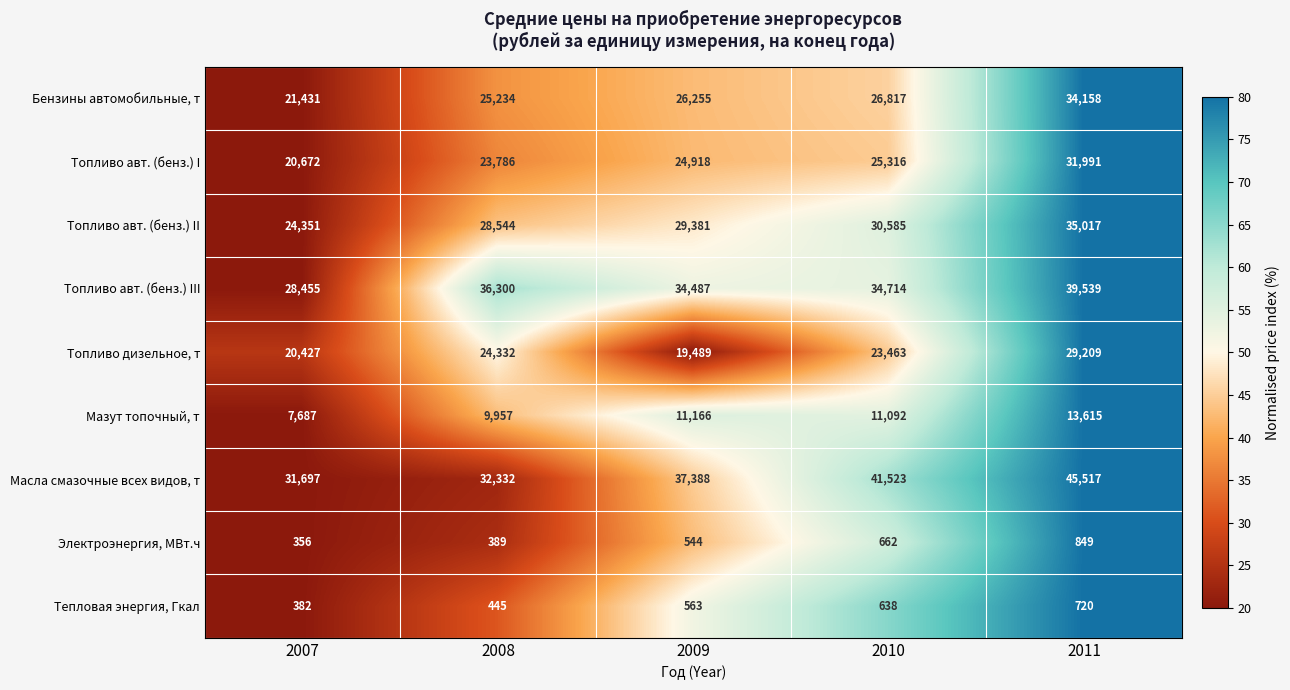

Which series has the largest range (max minus min)?

Масла смазочные всех видов, т